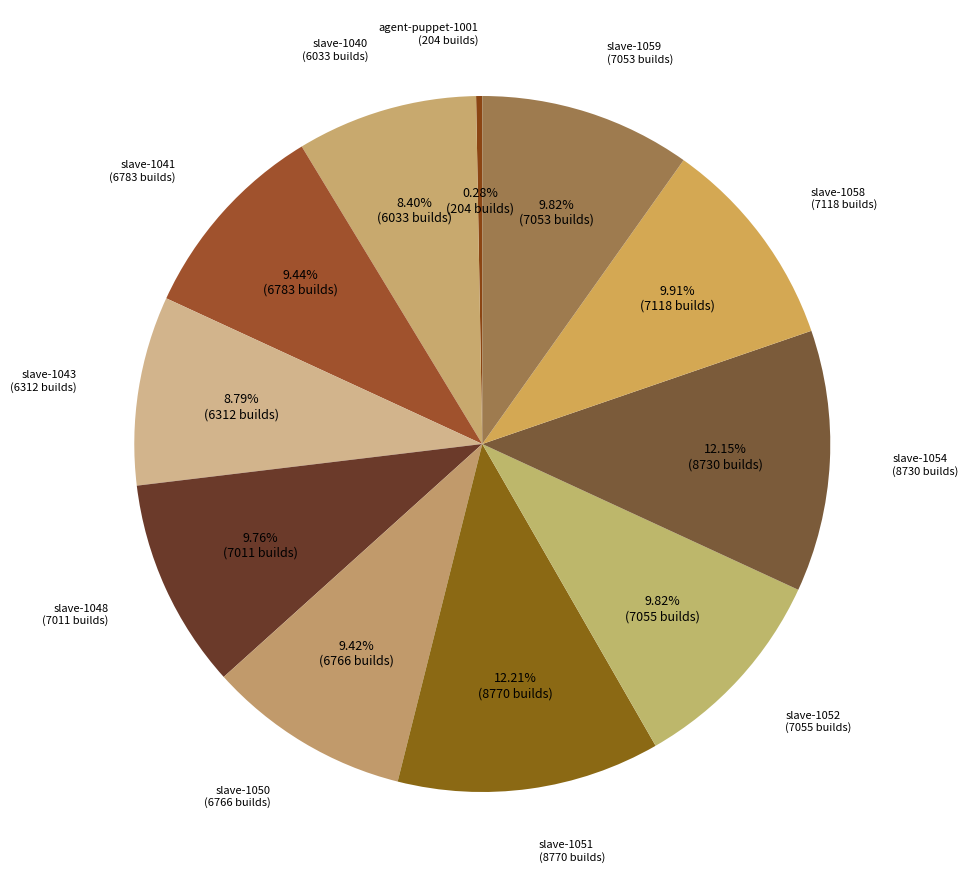

Which category has the biggest portion of the pie?

integration-slave-docker-1051